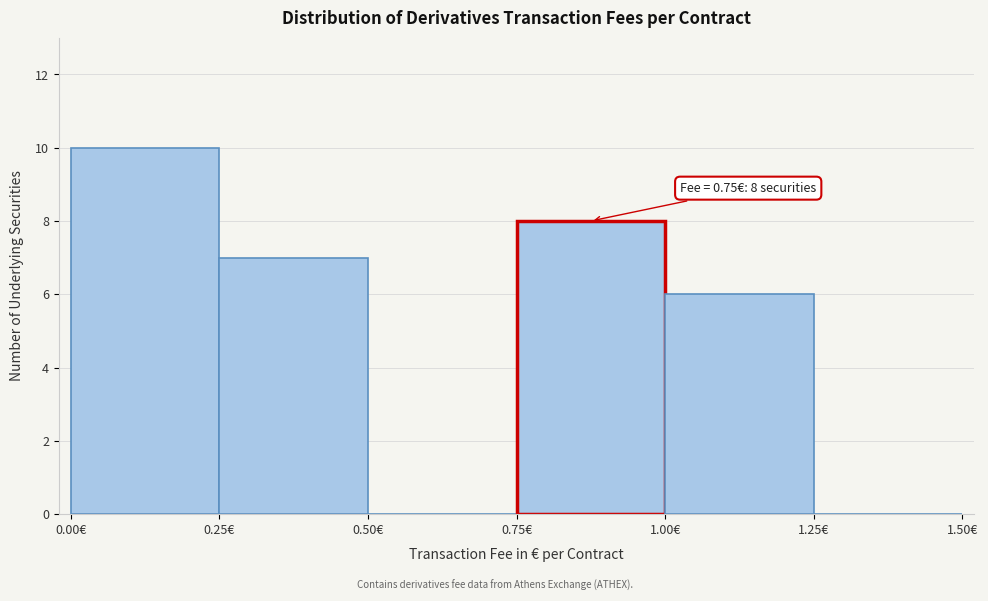

Over which range of the x-axis is the bar tallest?

0.00 to 0.25